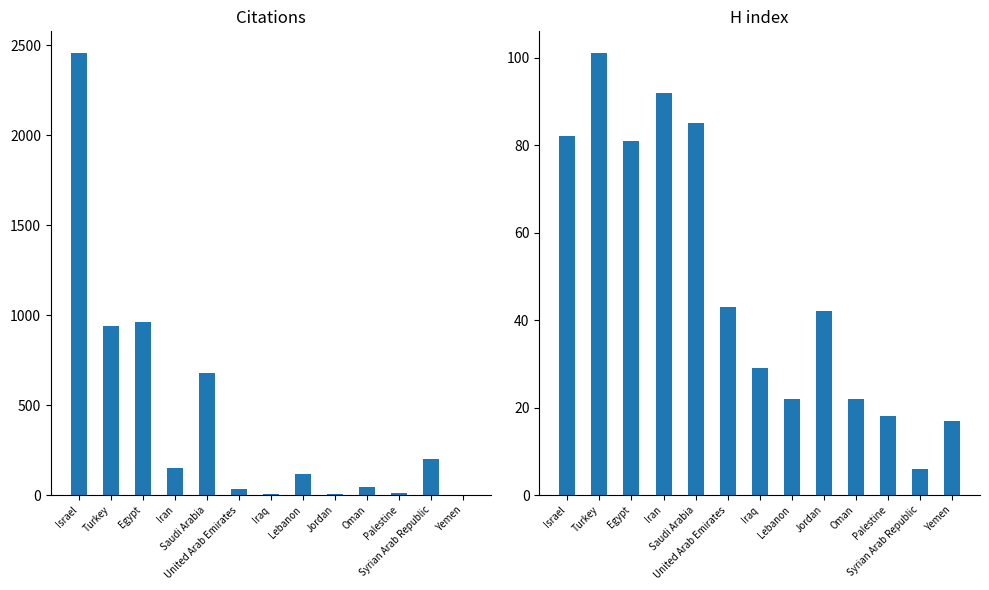

How many positive values does the Citations series have?

12